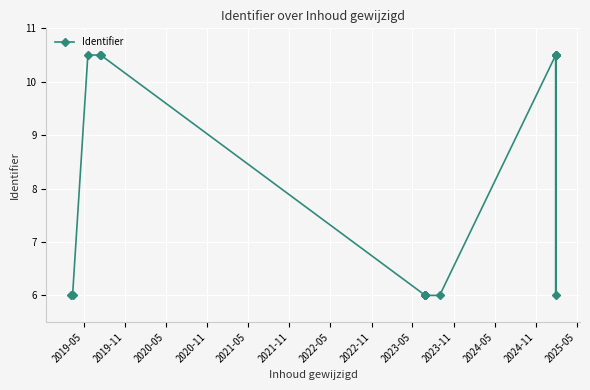

Is this an area chart (filled region under the line)?

No